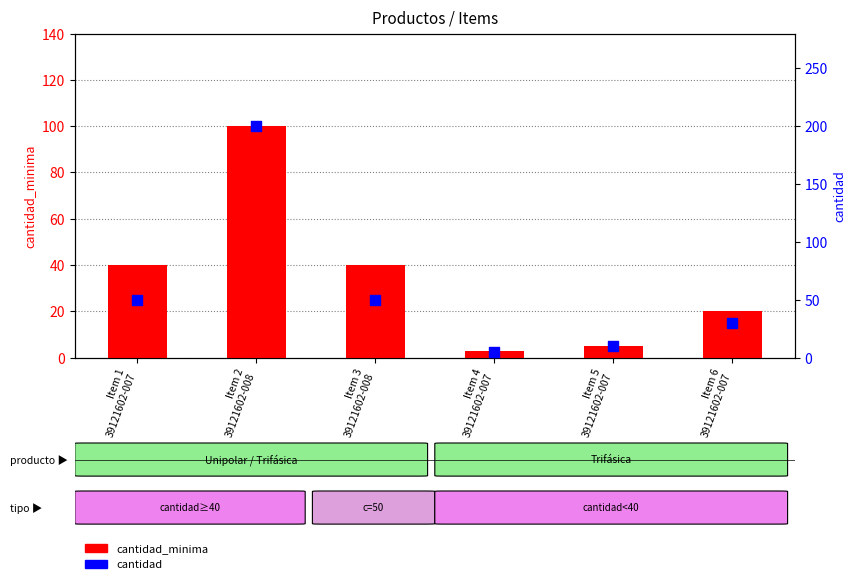

Is the value of cantidad_minima at Item 4
39121602-007 greater than the value of cantidad at Item 4
39121602-007?

No